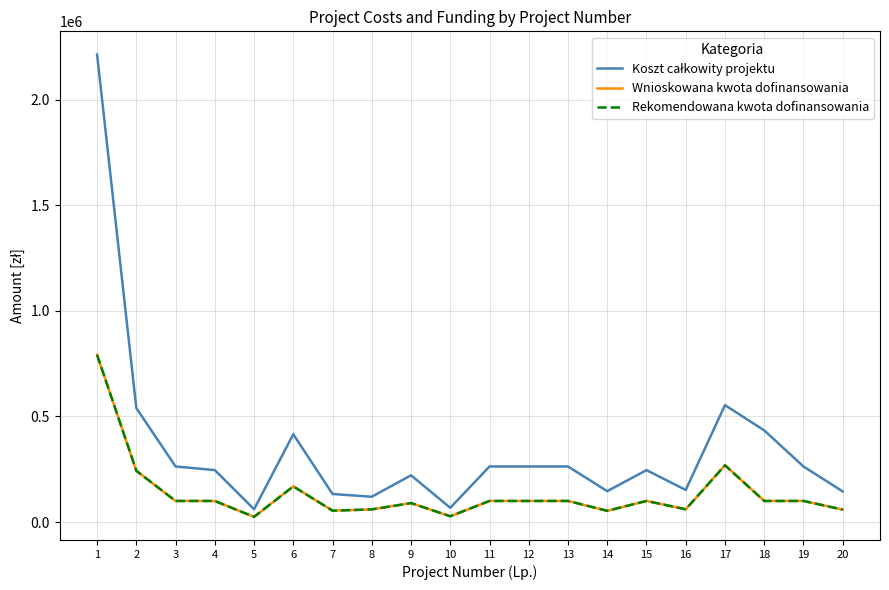

The value of Wnioskowana kwota dofinansowania at 20 is 16058. True or false?

False